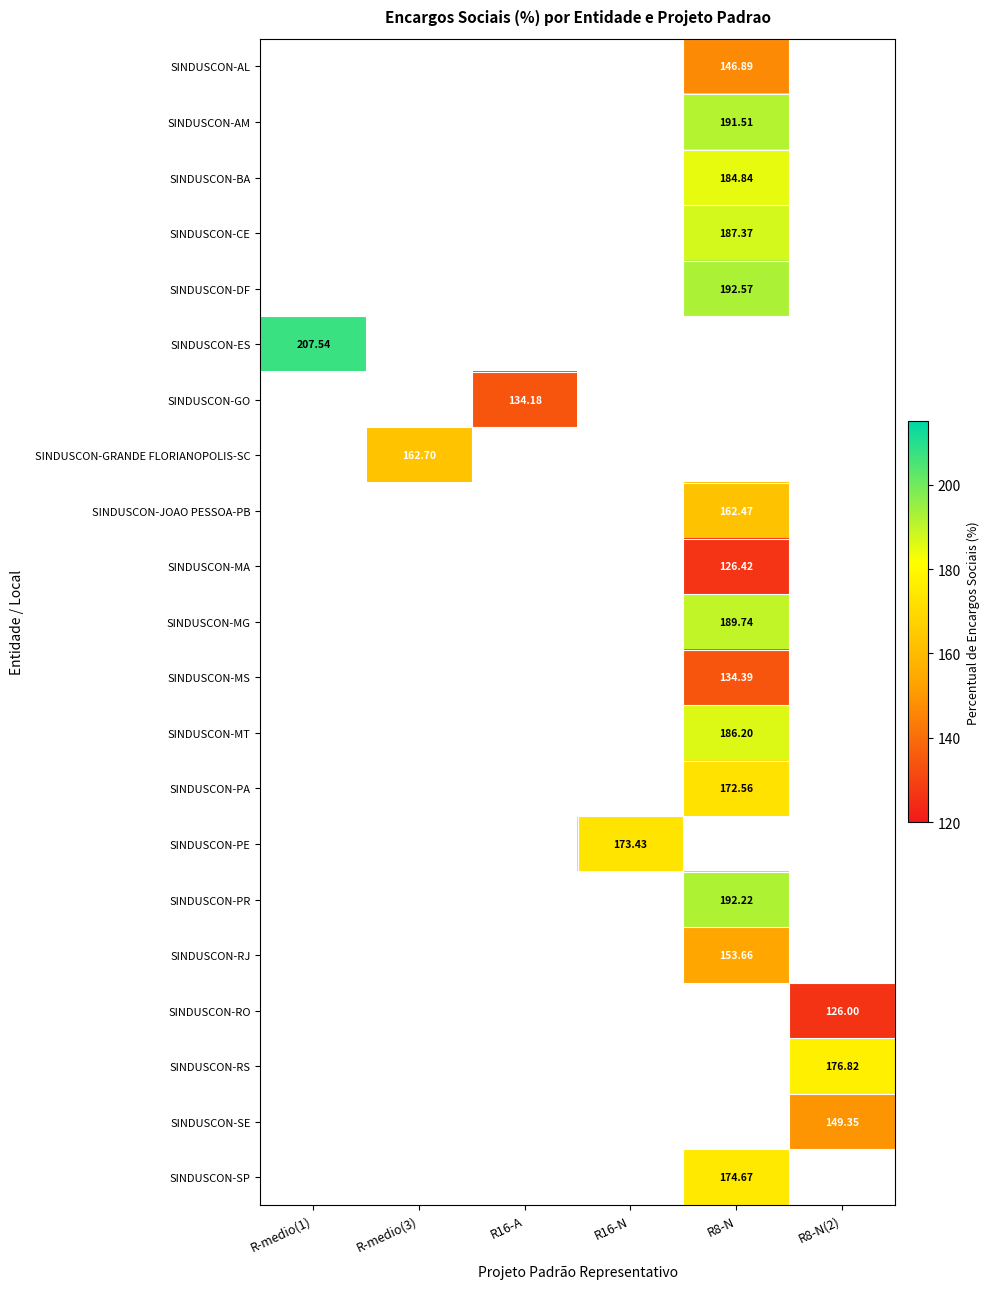

Between R16-A and R8-N, which is larger?

R8-N